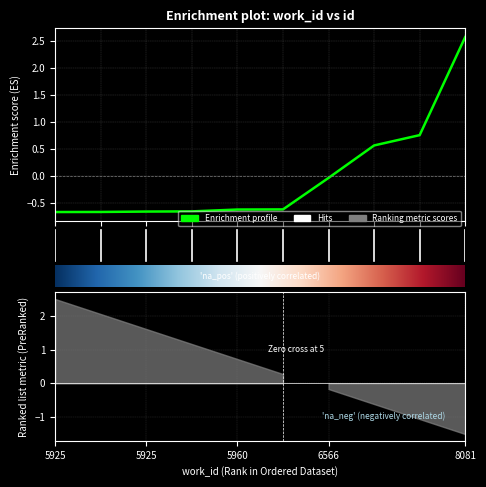

True or false: the data has more than 0 interior local peaks.

False